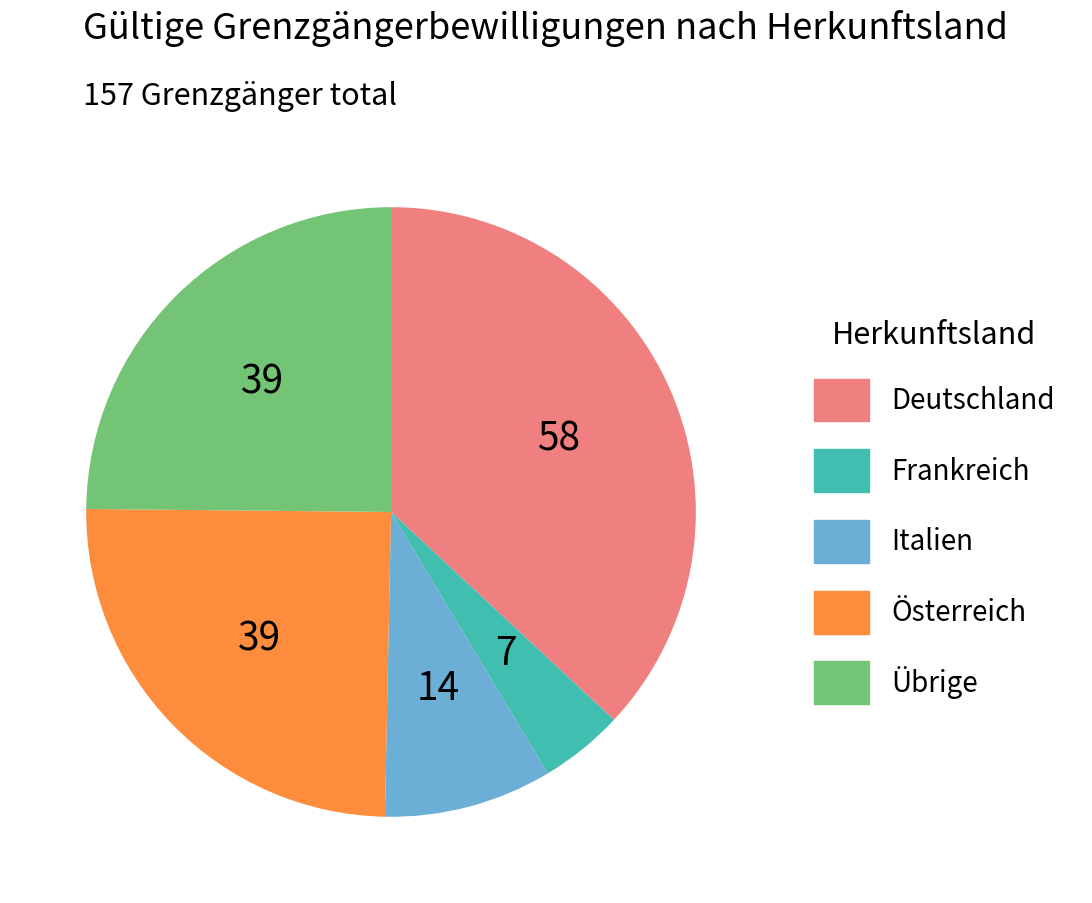

Between Italien and Österreich, which is larger?

Österreich